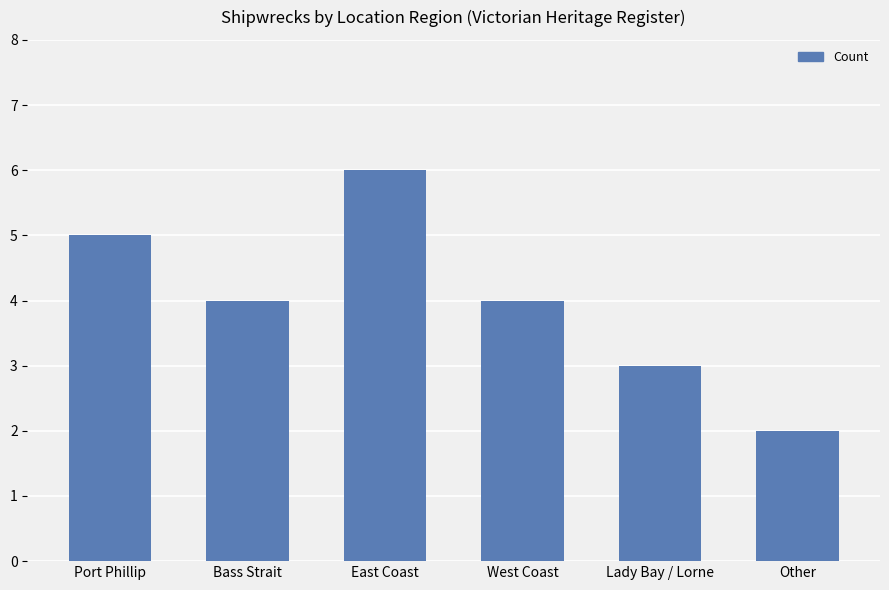

True or false: the data shows 2 at Other.

True